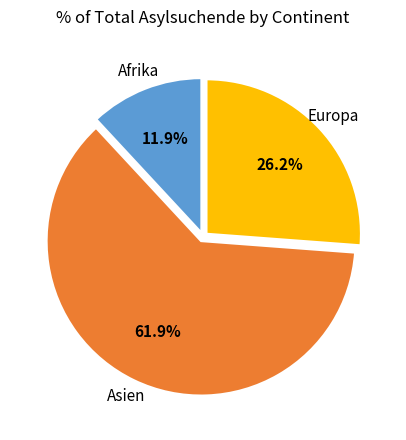

To the nearest percent, what is the average slice percentage?

33%